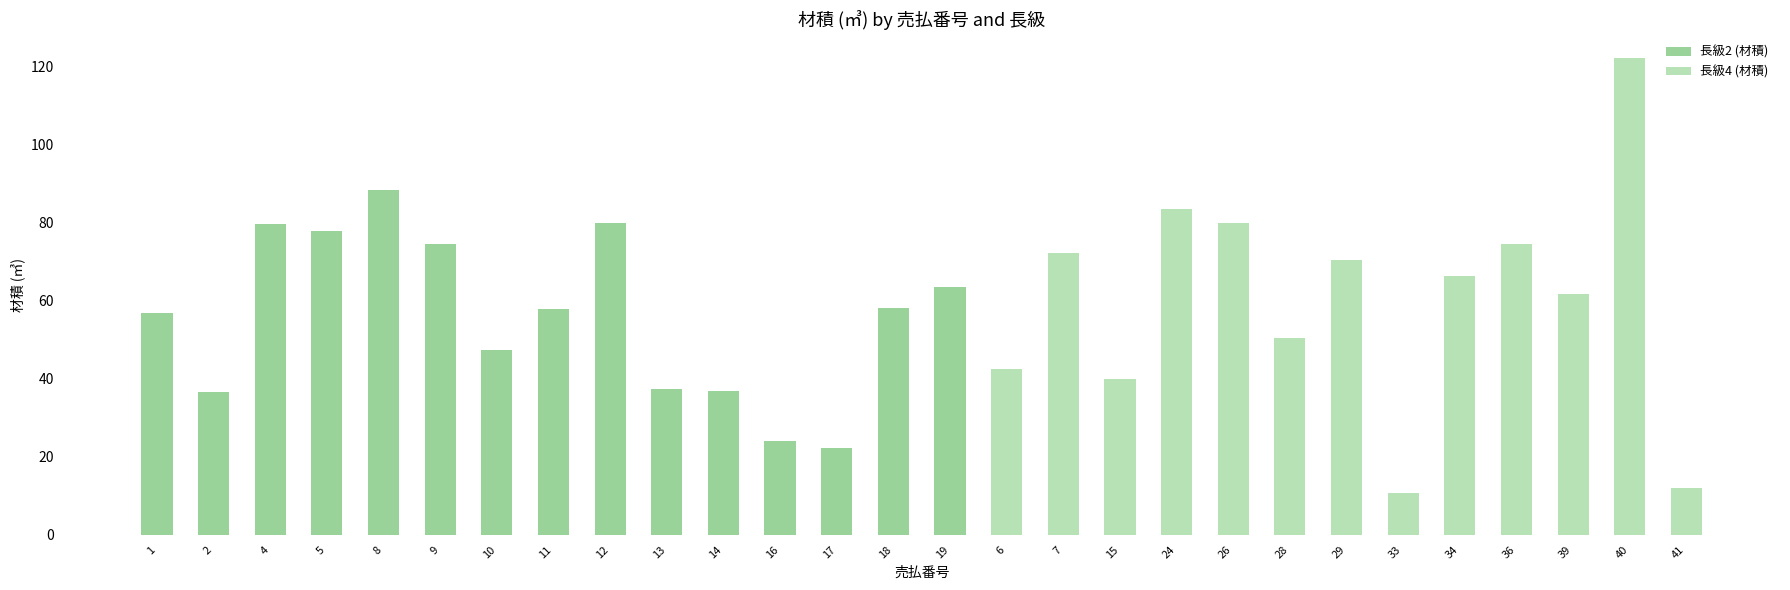

Is it true that 長級4 (材積) equals 105.6 at 29?

False